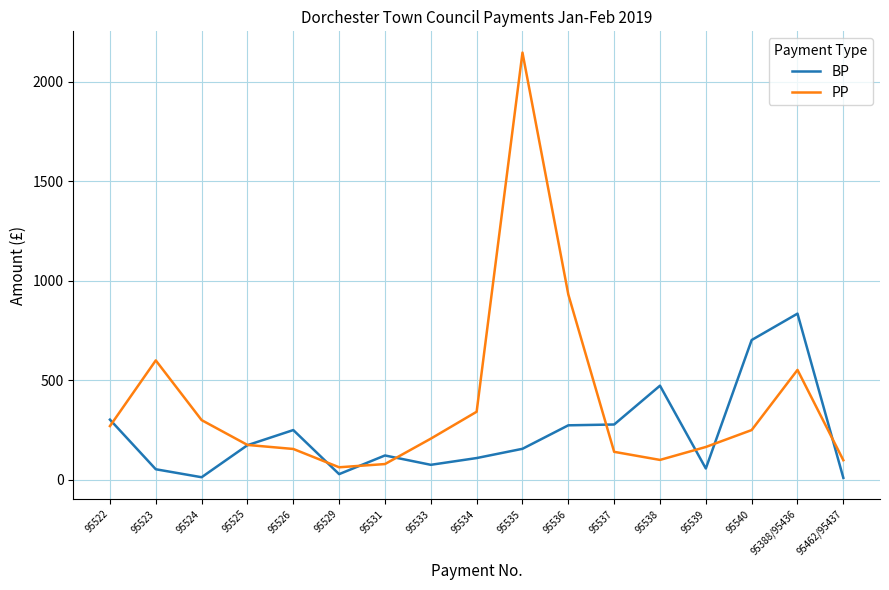

What position from the left is 95533?

8